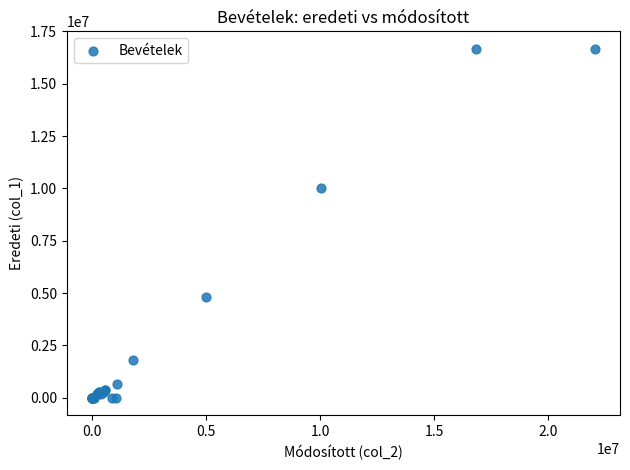

What Y value in the scatter plot is closest to 8335159?

10036219